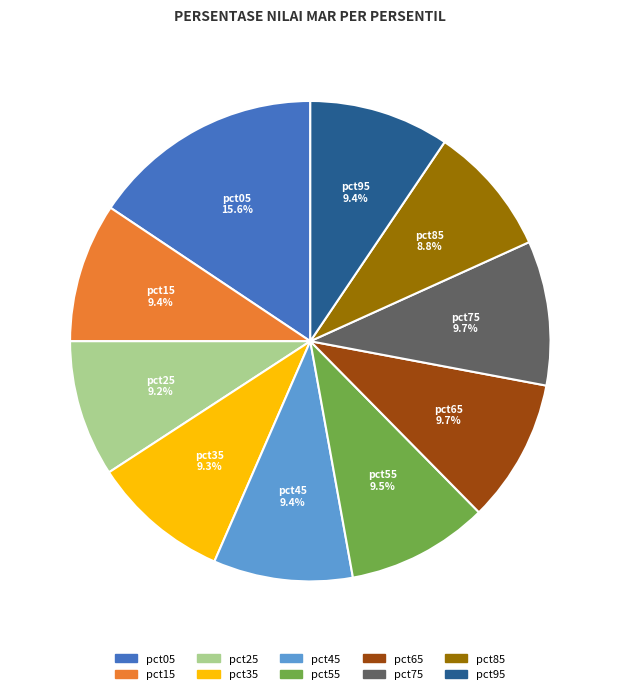

Which slice is the largest?

pct05